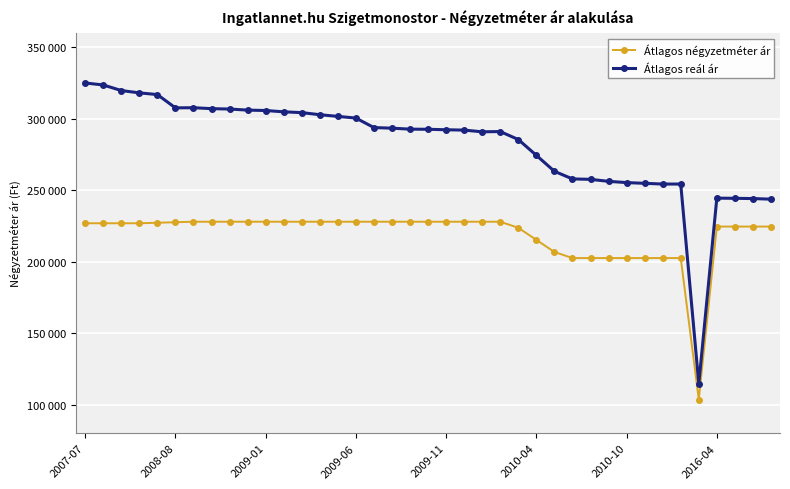

Is this an area chart (filled region under the line)?

No